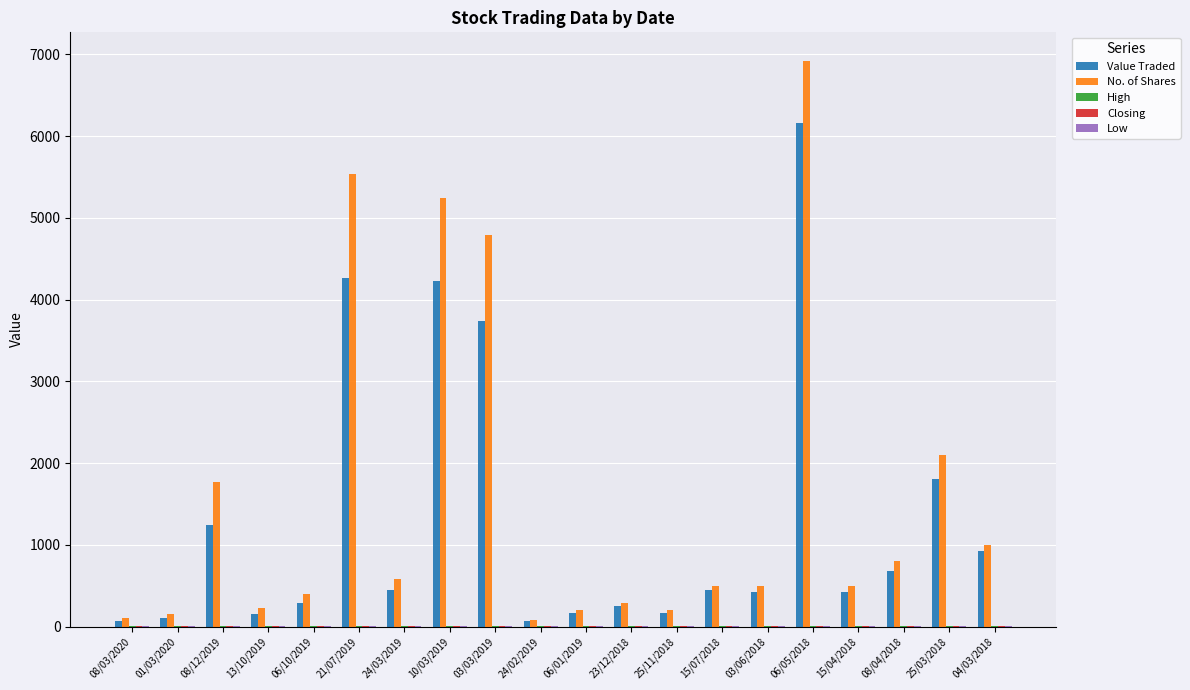

At which category is the sum across all series the highest?

06/05/2018